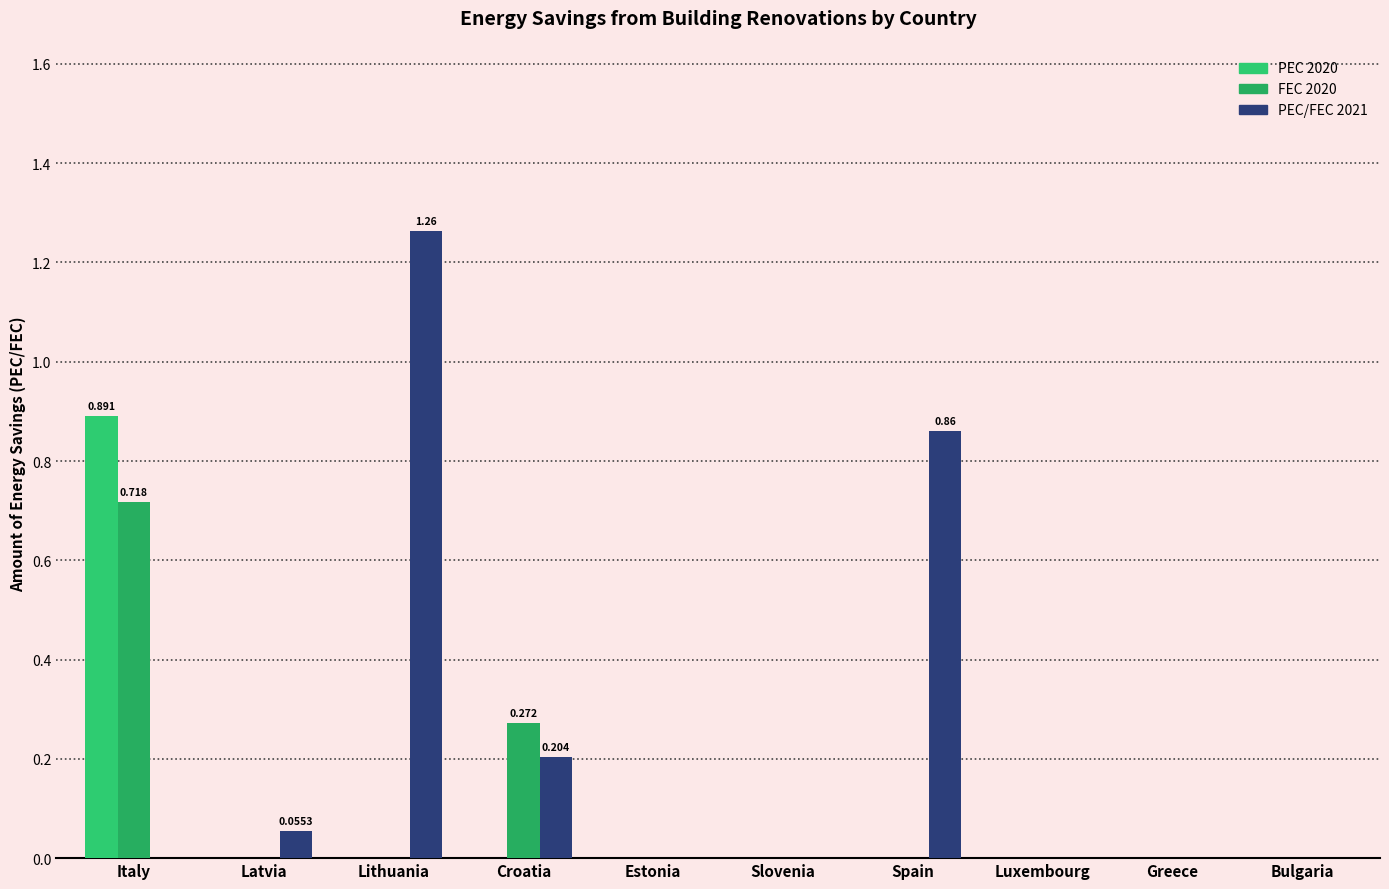

Which series has the widest spread of values?

PEC/FEC 2021